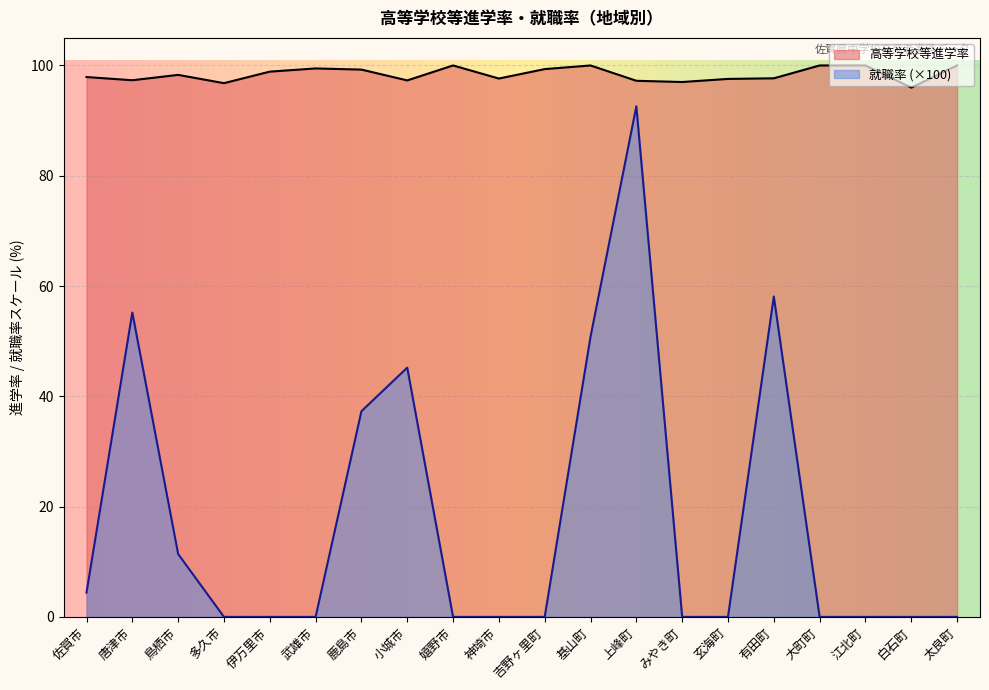

What is the difference between the second highest and minimum values in the 就職率 series?

58.1